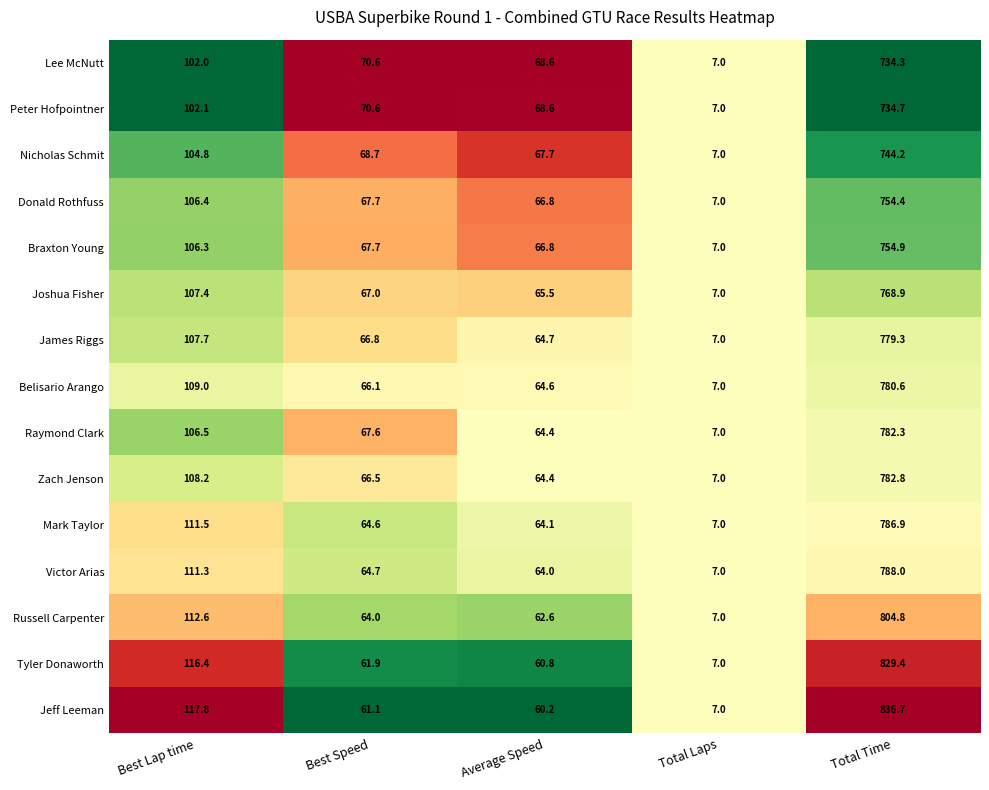

True or false: Raymond Clark has a value of 2.9 at Total Laps.

False